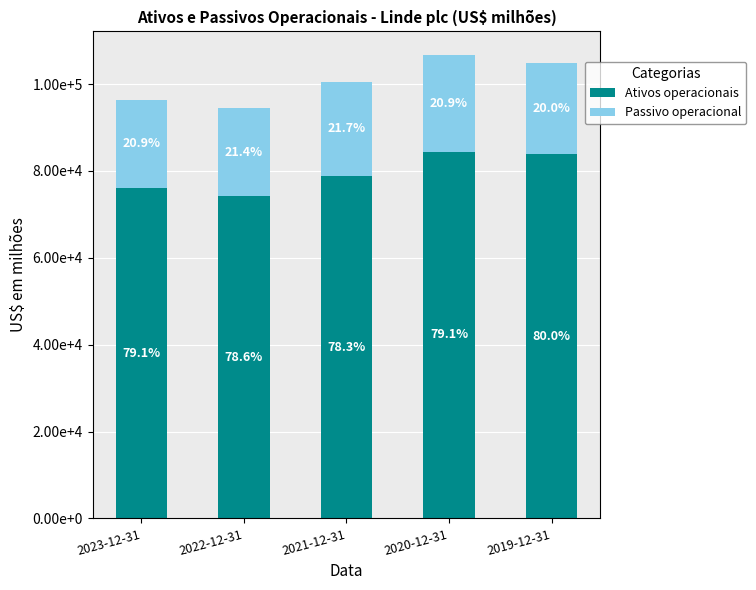

What are all the series names shown in the legend?

Ativos operacionais, Passivo operacional